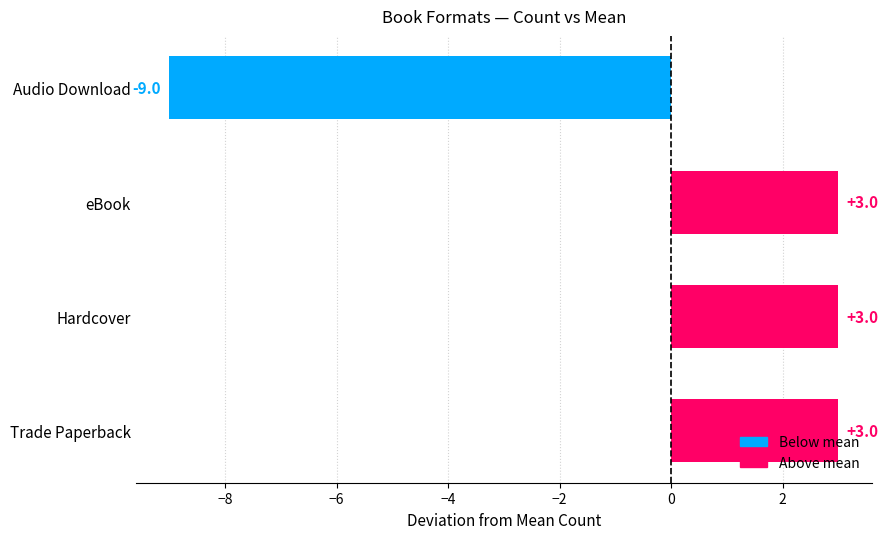

The value at eBook is 2. True or false?

False